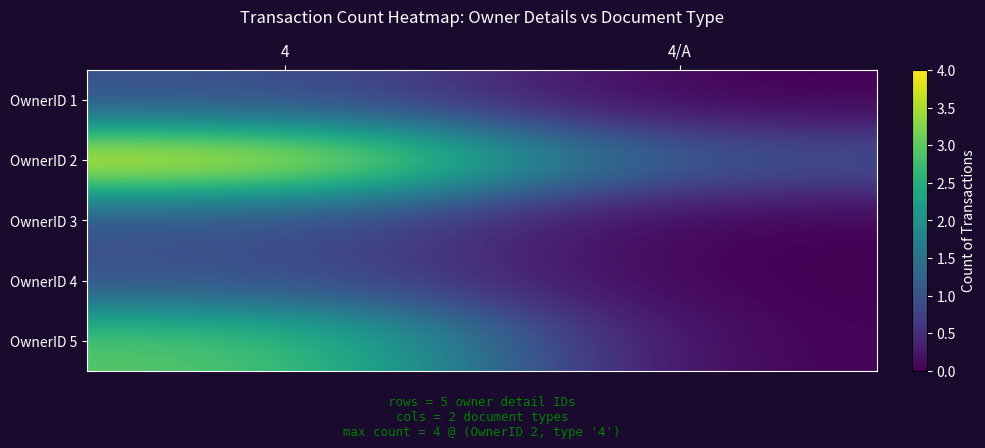

Between 4/A and 4, which is larger?

4